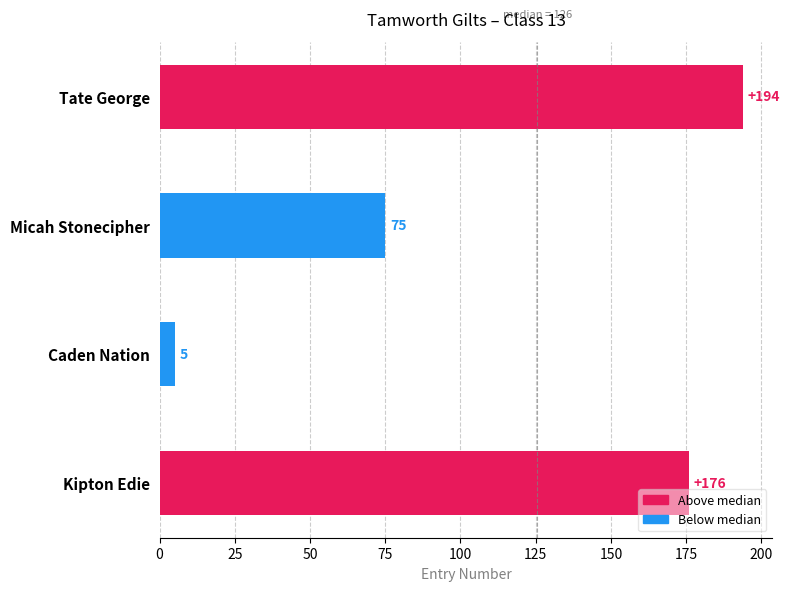

How many bars are there in total?

4